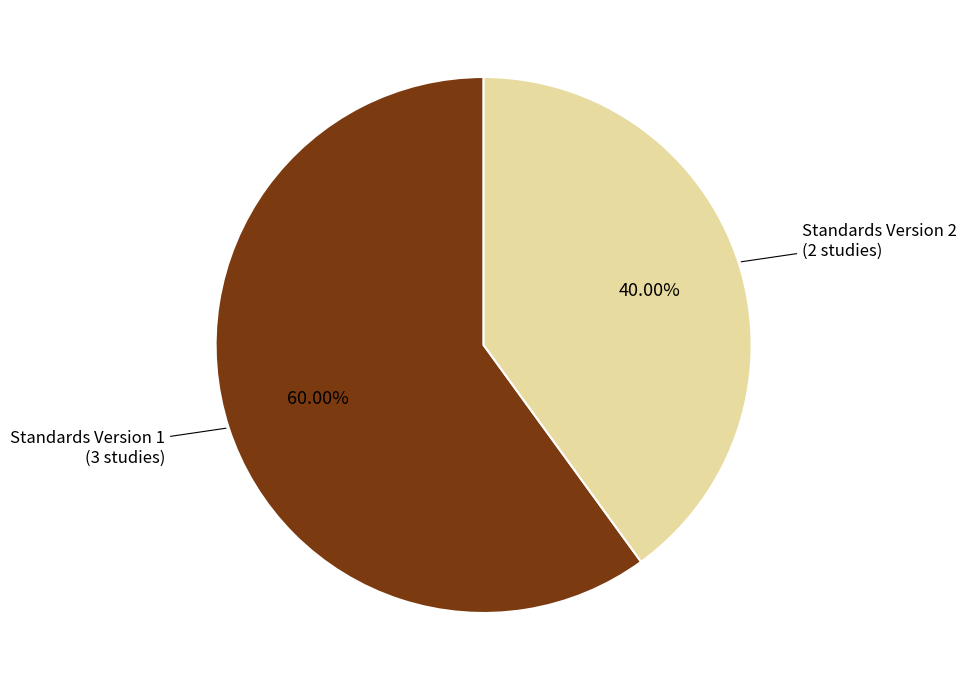

Is there any slice that represents more than half of the pie?

Yes